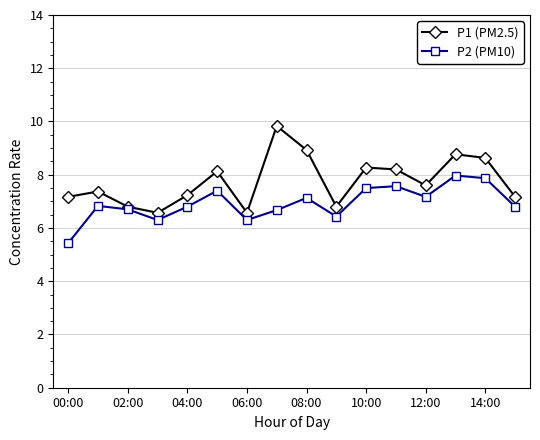

What is the maximum value for P2 (PM10)?

8.0